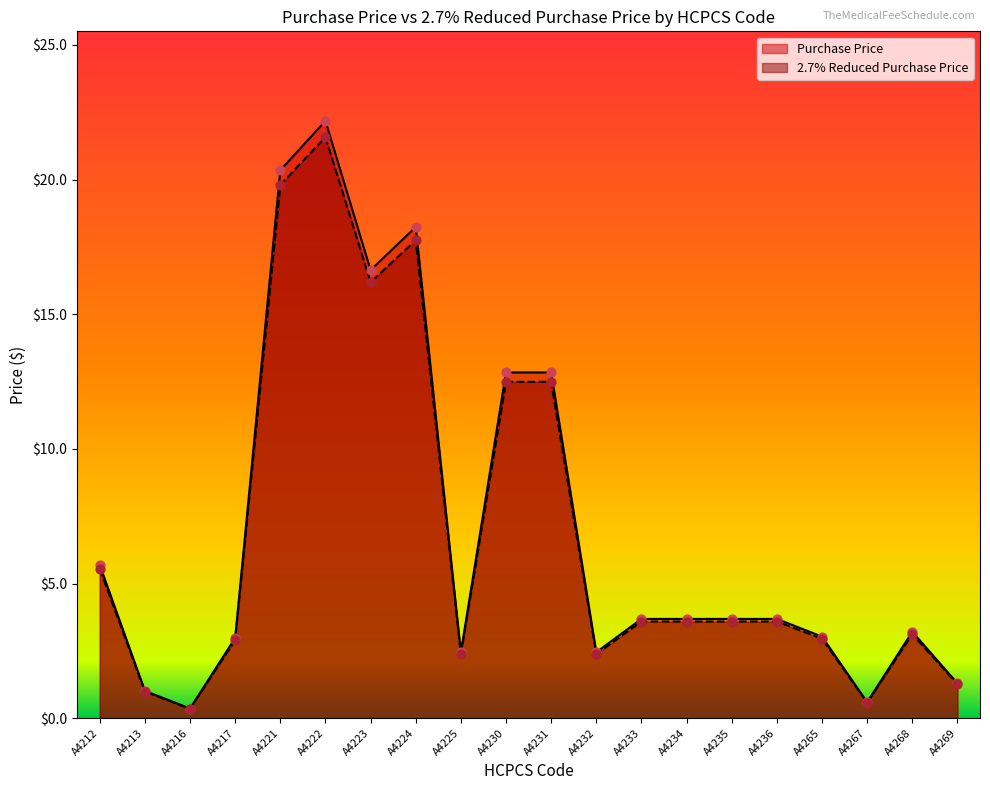

What is the total value across all series at A4235?

7.3